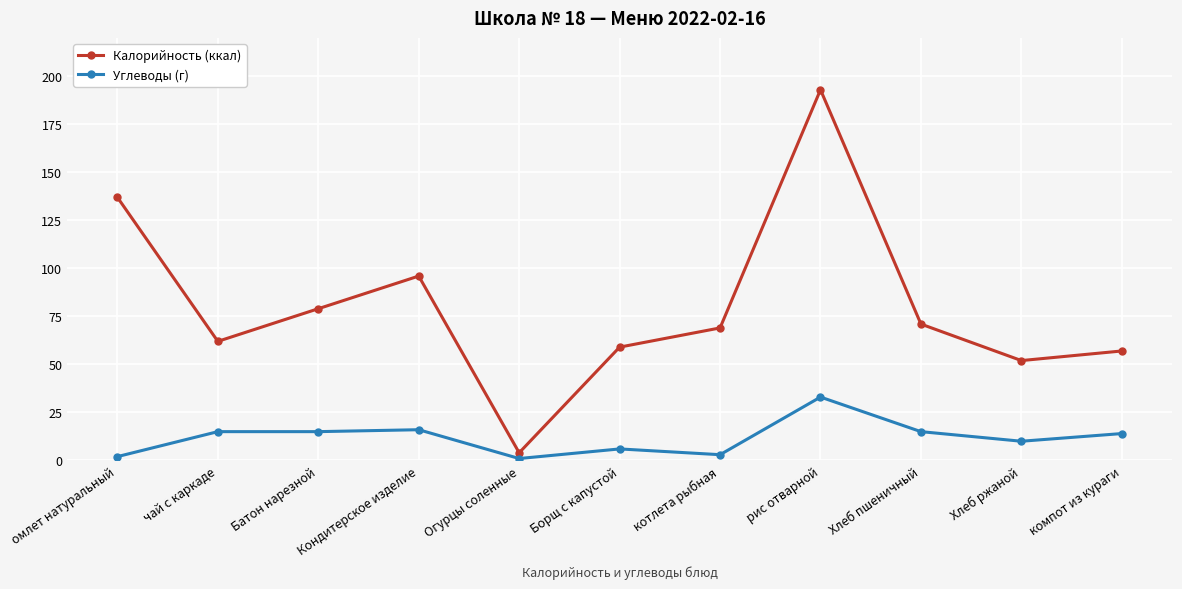

What is the maximum value shown in the chart?

193